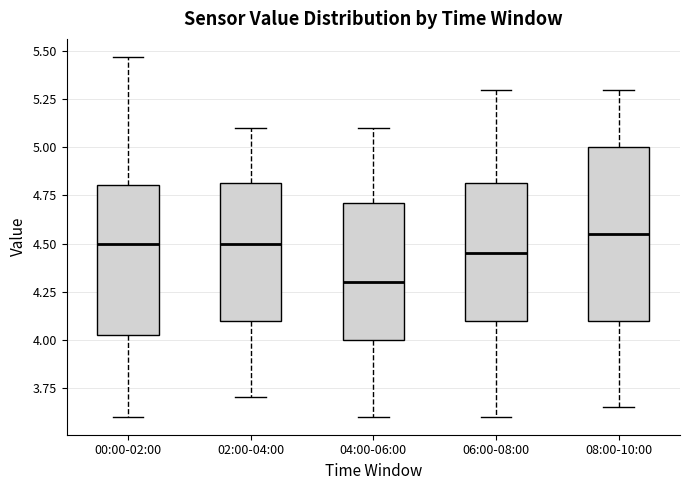

Reading left to right, transcribe this box plot: for each box, give where its median line is, the range the box spans, and where its two whiskers end, as read against the y-axis. The values are not printed on the chart, so give them approximately, as read against the axis.

00:00-02:00: median 4.50, box 4.00 to 4.80, whiskers 3.60 to 5.45
02:00-04:00: median 4.50, box 4.10 to 4.80, whiskers 3.70 to 5.10
04:00-06:00: median 4.30, box 4.00 to 4.70, whiskers 3.60 to 5.10
06:00-08:00: median 4.45, box 4.10 to 4.80, whiskers 3.60 to 5.30
08:00-10:00: median 4.55, box 4.10 to 5.00, whiskers 3.65 to 5.30